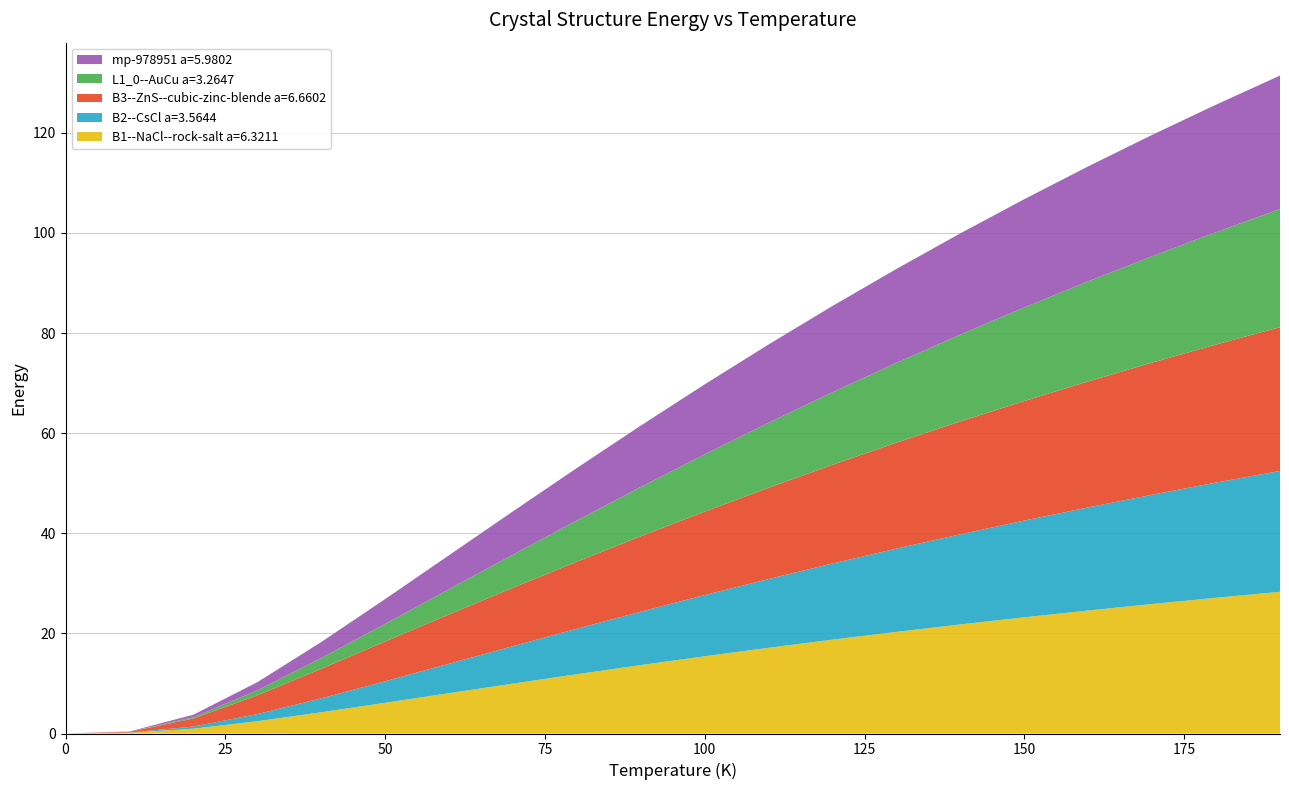

Reading left to right, list all the values displayed in this chart.

B1--NaCl--rock-salt a=6.3211: 0.0=0.0	10.0=0.2	20.0=1.0	30.0=2.5	40.0=4.2	50.0=6.1	60.0=8.1	70.0=10.0	80.0=11.8	90.0=13.7	100.0=15.4	110.0=17.1	120.0=18.8	130.0=20.3	140.0=21.8	150.0=23.2	160.0=24.6	170.0=25.9	180.0=27.1	190.0=28.3
B2--CsCl a=3.5644: 0.0=0.0	10.0=0.0	20.0=0.4	30.0=1.4	40.0=2.8	50.0=4.3	60.0=5.9	70.0=7.5	80.0=9.1	90.0=10.7	100.0=12.2	110.0=13.7	120.0=15.2	130.0=16.6	140.0=18.0	150.0=19.3	160.0=20.6	170.0=21.8	180.0=23.0	190.0=24.1
B3--ZnS--cubic-zinc-blende a=6.6602: 0.0=0.0	10.0=0.2	20.0=1.6	30.0=3.7	40.0=5.9	50.0=7.9	60.0=9.9	70.0=11.7	80.0=13.4	90.0=15.1	100.0=16.7	110.0=18.2	120.0=19.7	130.0=21.2	140.0=22.5	150.0=23.9	160.0=25.2	170.0=26.4	180.0=27.6	190.0=28.7
L1_0--AuCu a=3.2647: 0.0=0.0	10.0=0.0	20.0=0.3	30.0=1.0	40.0=2.1	50.0=3.5	60.0=5.0	70.0=6.6	80.0=8.2	90.0=9.9	100.0=11.4	110.0=13.0	120.0=14.5	130.0=16.0	140.0=17.4	150.0=18.7	160.0=20.0	170.0=21.3	180.0=22.5	190.0=23.6
mp-978951 a=5.9802: 0.0=0.0	10.0=0.0	20.0=0.5	30.0=1.6	40.0=3.2	50.0=4.9	60.0=6.8	70.0=8.6	80.0=10.5	90.0=12.3	100.0=14.0	110.0=15.6	120.0=17.2	130.0=18.8	140.0=20.2	150.0=21.6	160.0=23.0	170.0=24.2	180.0=25.5	190.0=26.7